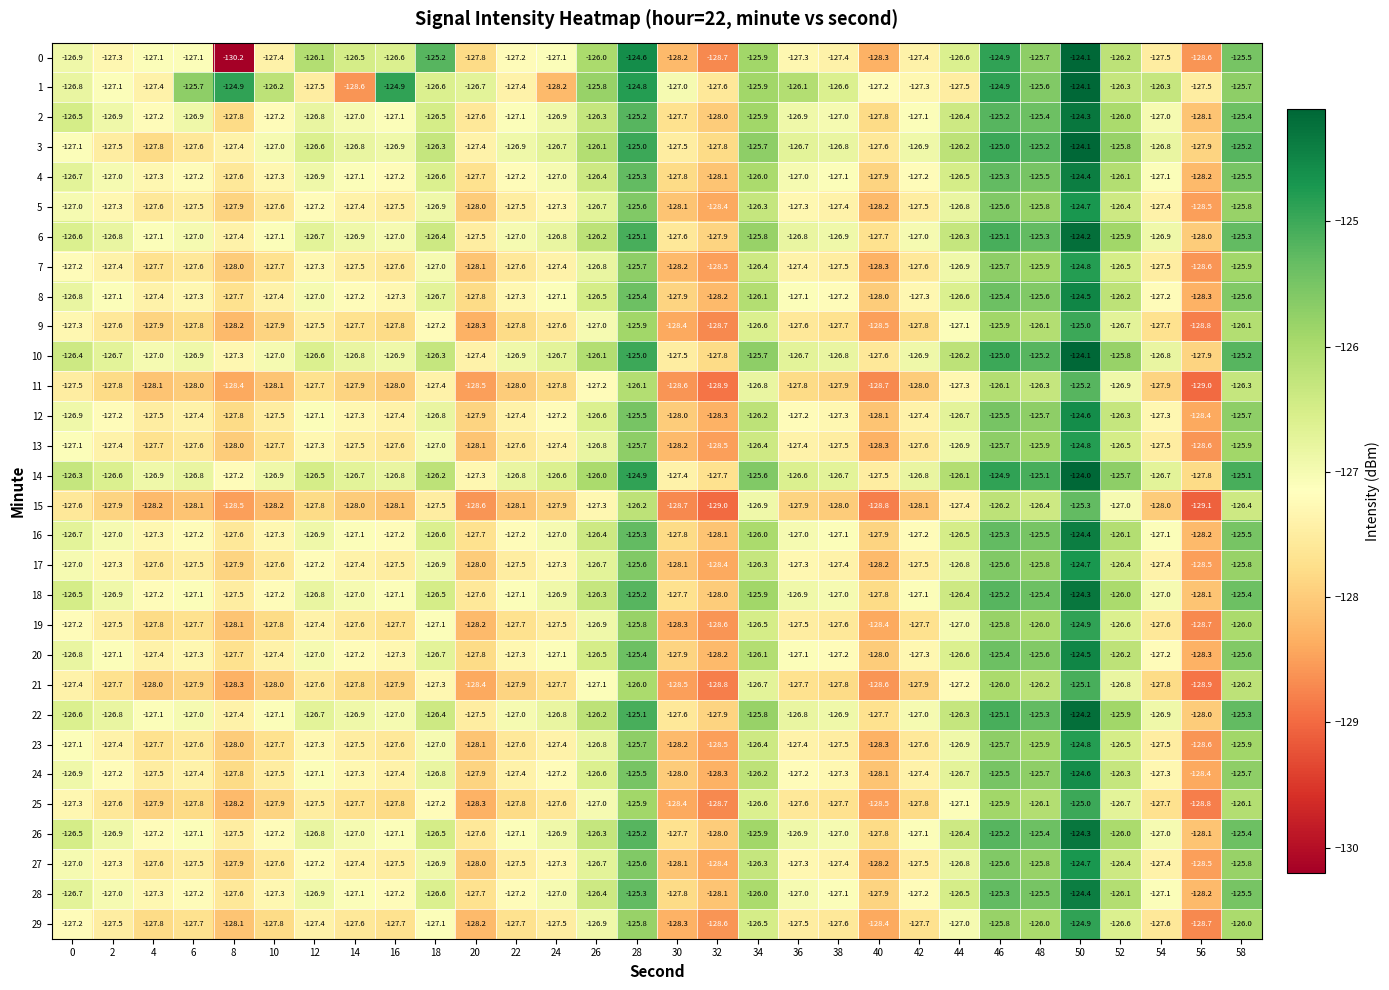

At which category is the sum across all series the highest?

50